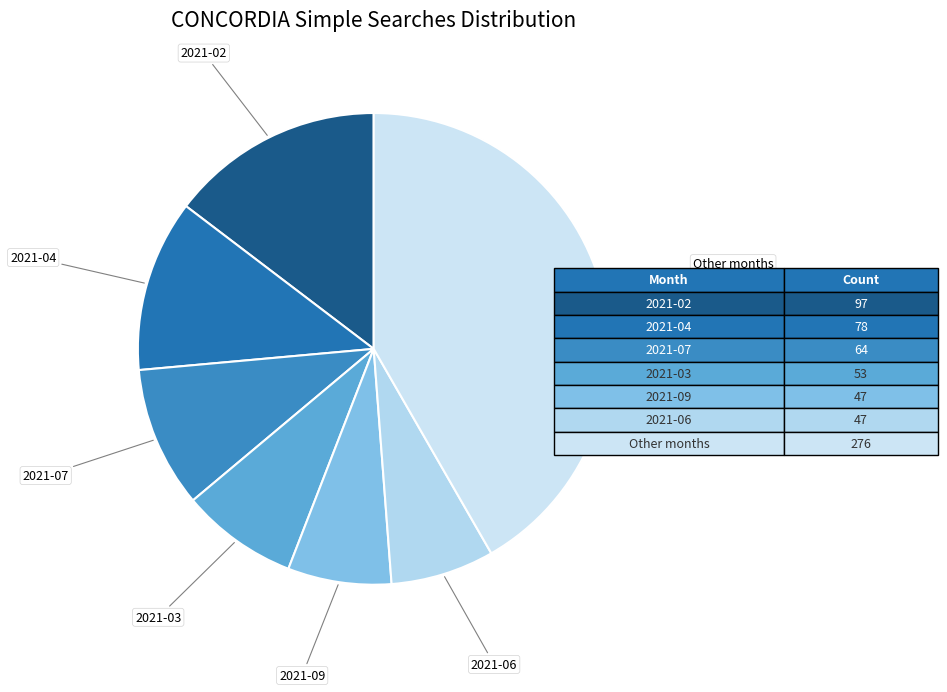

Between 2021-07 and 2021-02, which is larger?

2021-02